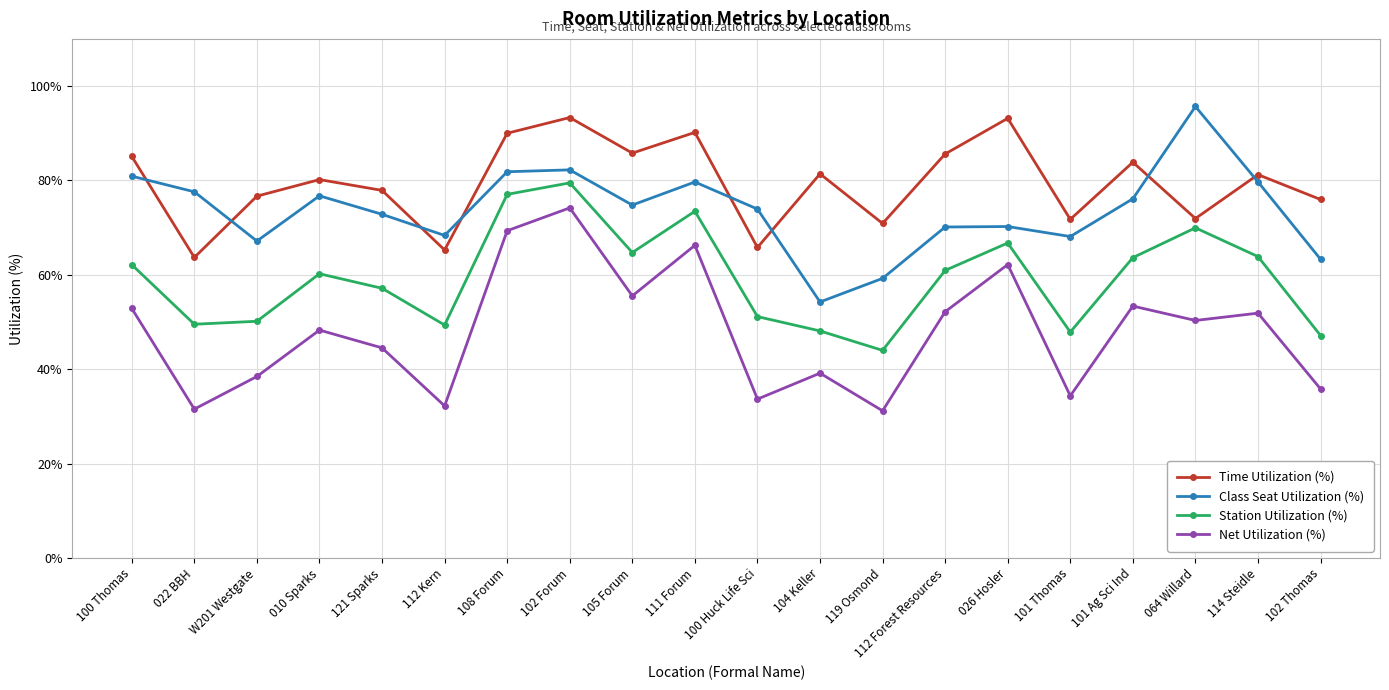

True or false: Station Utilization (%) and Net Utilization (%) intersect in this chart.

False